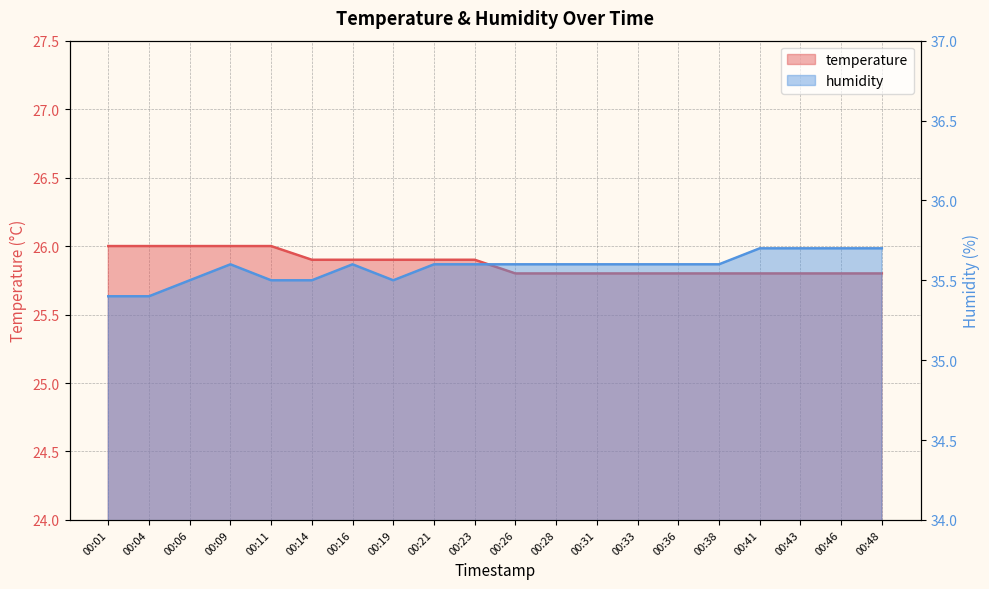

Which series changed the most between 00:28 and 00:38?

temperature